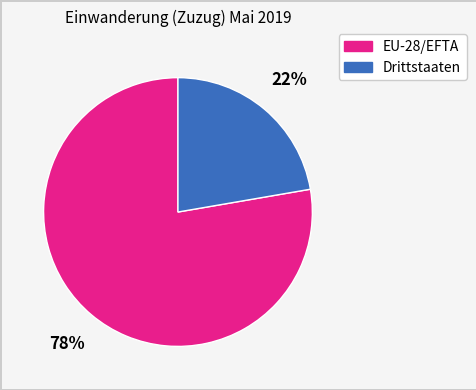

Is the sum of EU-28/EFTA and Drittstaaten greater than half?

Yes